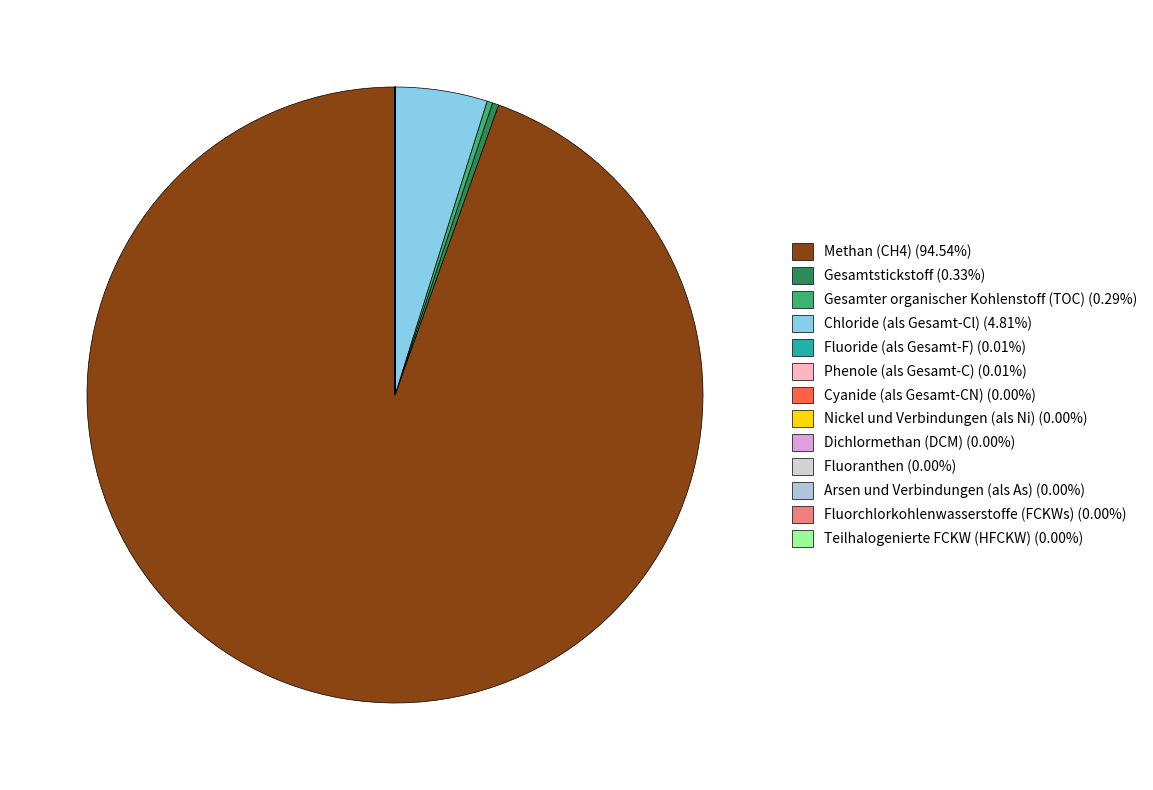

What is the change in value from Gesamter organischer Kohlenstoff (TOC) to Nickel und Verbindungen (als Ni)?

-139758